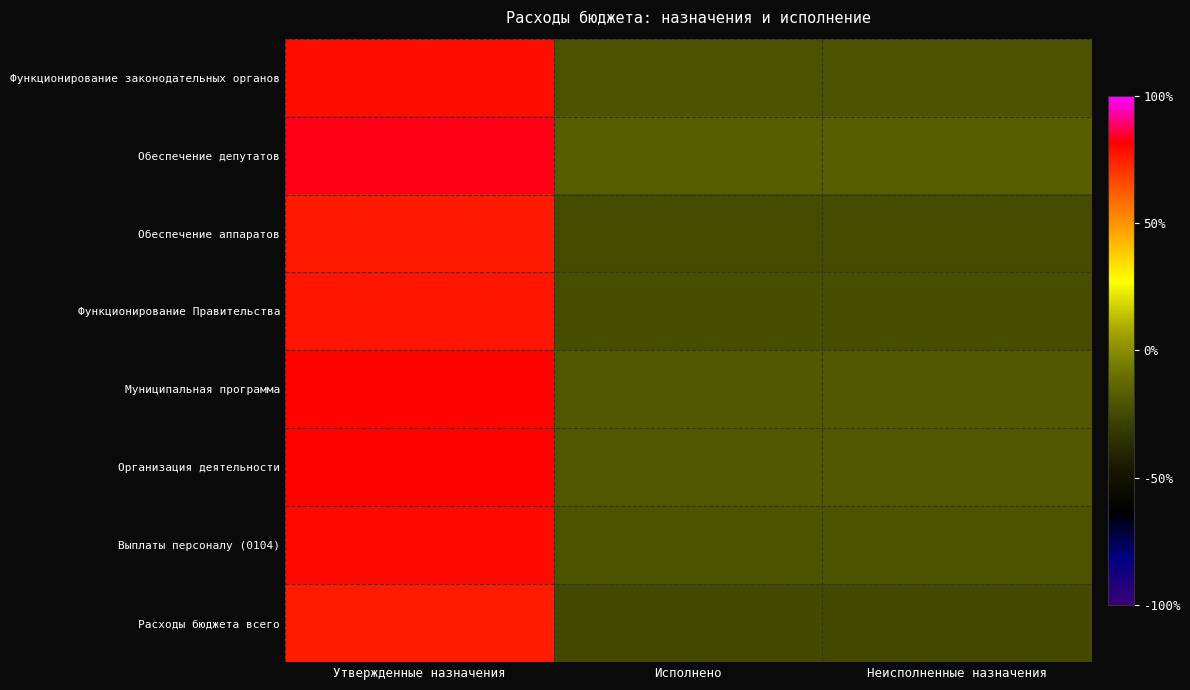

Reading right to left, extract all data points from this chart.

Функционирование законодательных органов: Неисполненные назначения=-21.7	Исполнено=-21.7	Утвержденные назначения=78.3
Обеспечение депутатов: Неисполненные назначения=-17.0	Исполнено=-17.0	Утвержденные назначения=83.0
Обеспечение аппаратов: Неисполненные назначения=-23.6	Исполнено=-23.6	Утвержденные назначения=76.4
Функционирование Правительства: Неисполненные назначения=-23.0	Исполнено=-23.0	Утвержденные назначения=77.0
Муниципальная программа: Неисполненные назначения=-19.5	Исполнено=-19.5	Утвержденные назначения=80.5
Организация деятельности: Неисполненные назначения=-19.5	Исполнено=-19.5	Утвержденные назначения=80.5
Выплаты персоналу (0104): Неисполненные назначения=-20.6	Исполнено=-20.6	Утвержденные назначения=79.4
Расходы бюджета всего: Неисполненные назначения=-24.9	Исполнено=-24.9	Утвержденные назначения=75.1